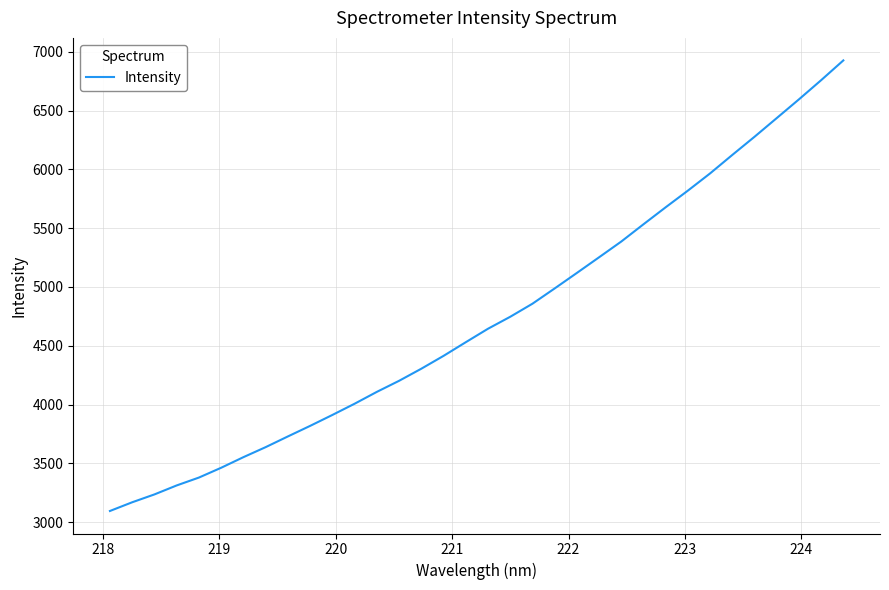

What is the maximum value shown in the chart?

6927.4